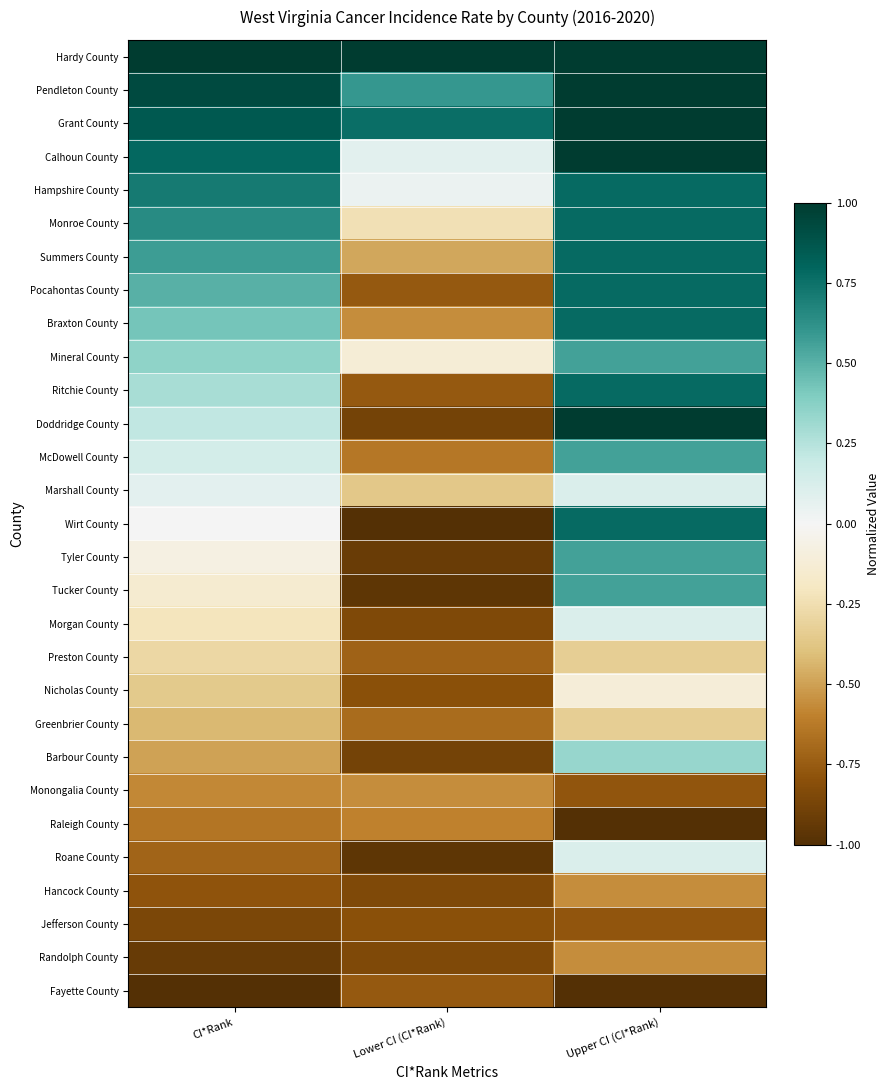

Which series has the largest total across all categories?

Hardy County